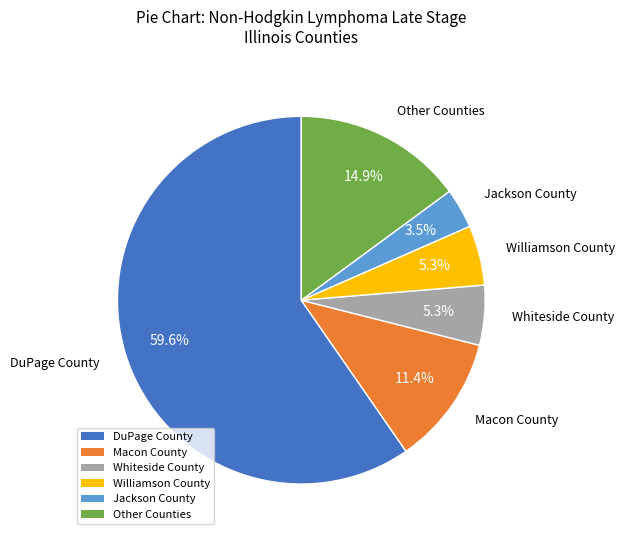

Count the number of slices in the pie.

6